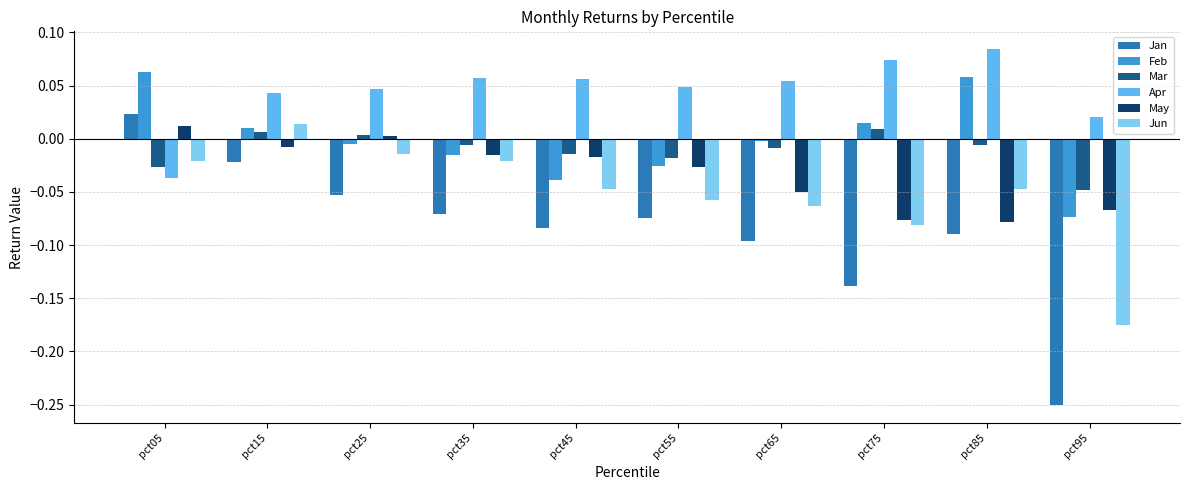

Which series has the widest spread of values?

Jan